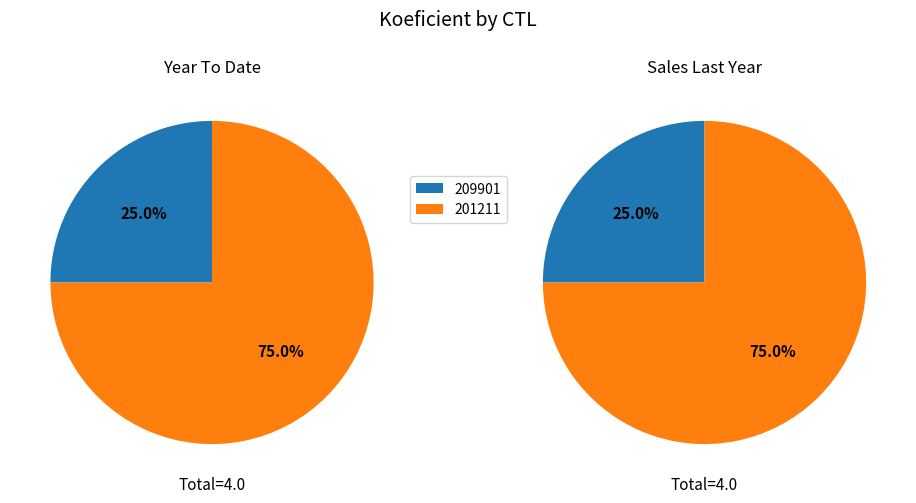

Does 201211 account for over 50% of the chart?

Yes